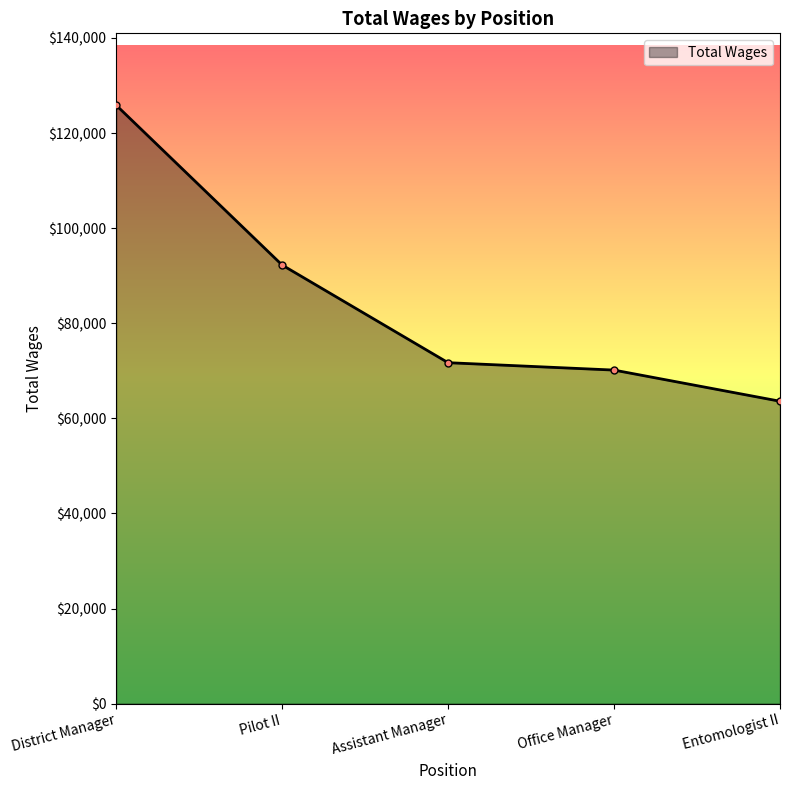

True or false: there are more than 2 points higher than both neighbors.

False